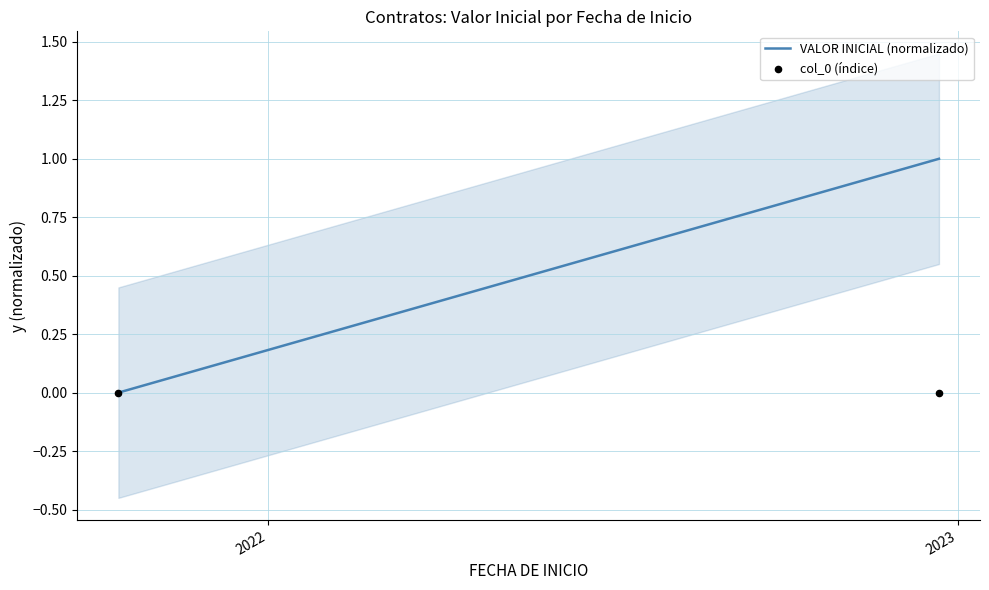

Is the value of VALOR INICIAL (normalizado) at 2022 greater than the value of col_0 (índice) at 2022?

Yes